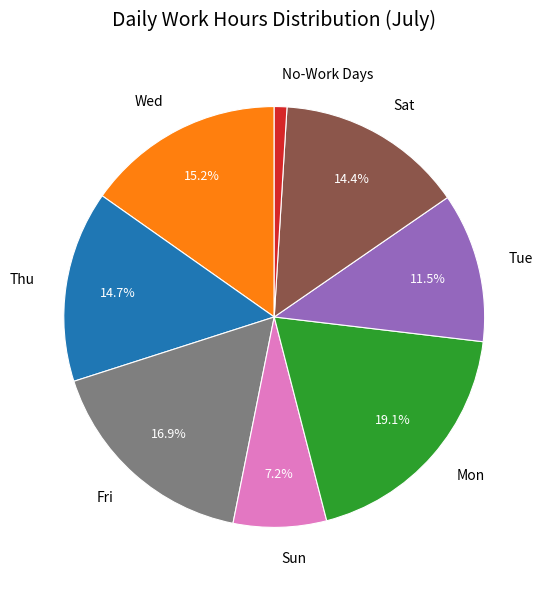

To the nearest percent, what is the difference between the largest and smallest slice percentages?

18%